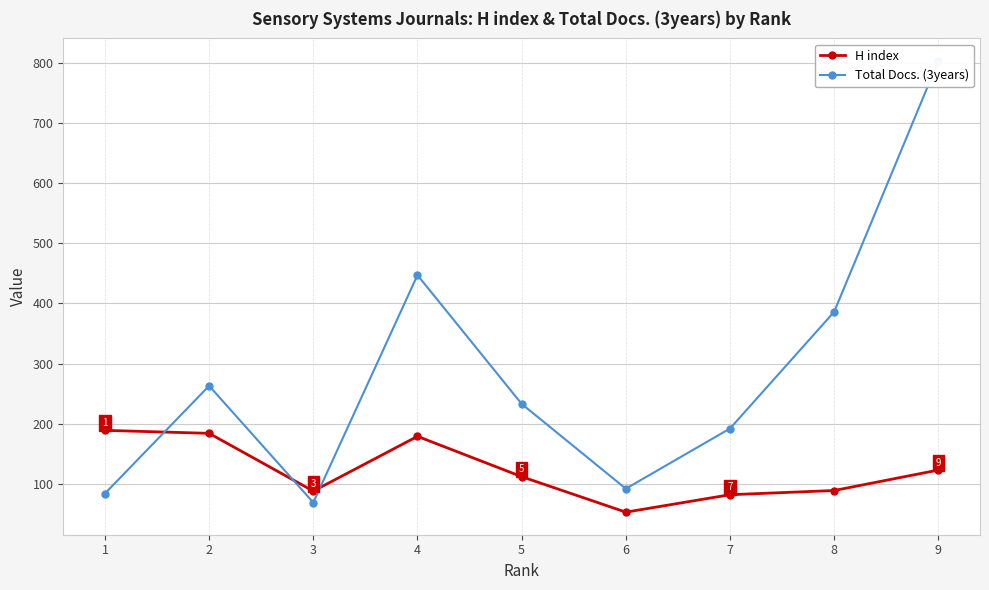

Which series has the largest range (max minus min)?

Total Docs. (3years)